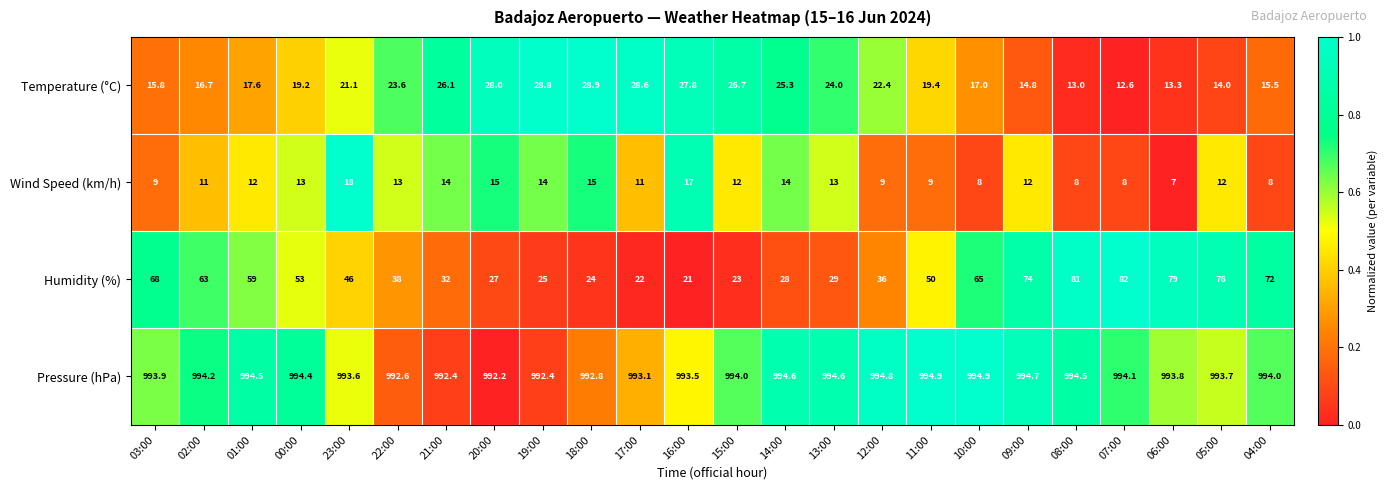

Is it true that Temperature (°C) equals 28.0 at 20:00?

True